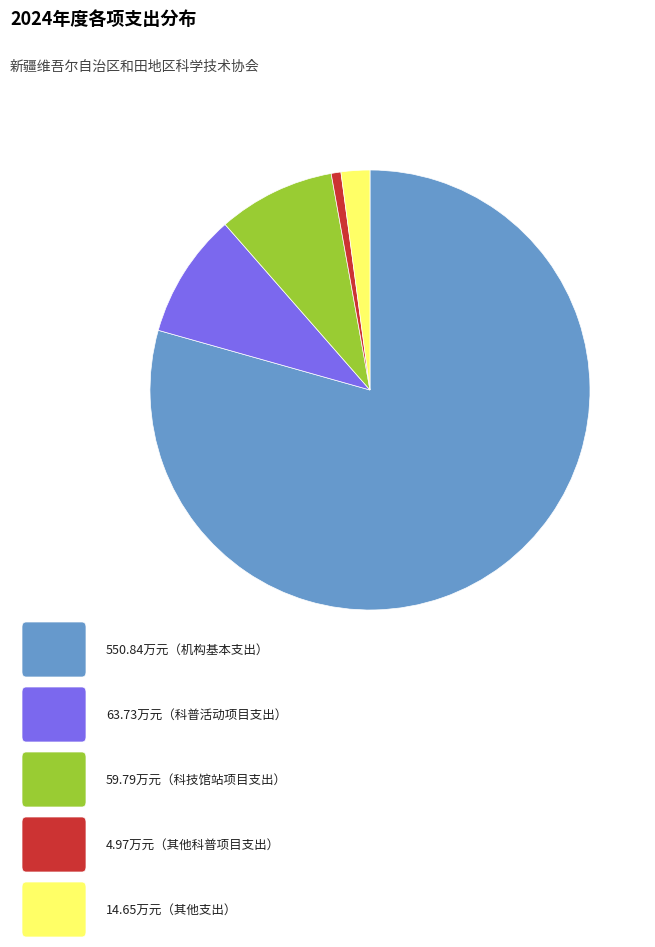

Does any single category account for the majority?

Yes